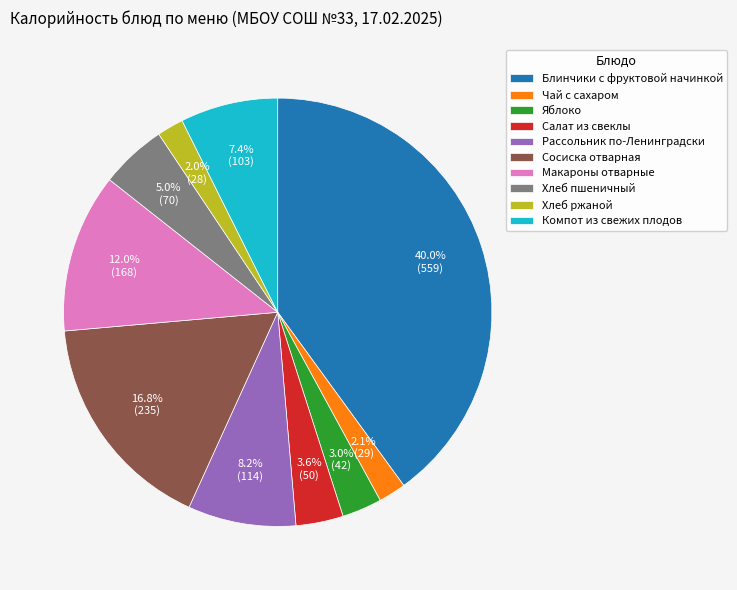

Is it true that Рассольник по-Ленинградски is 17% of the pie?

False